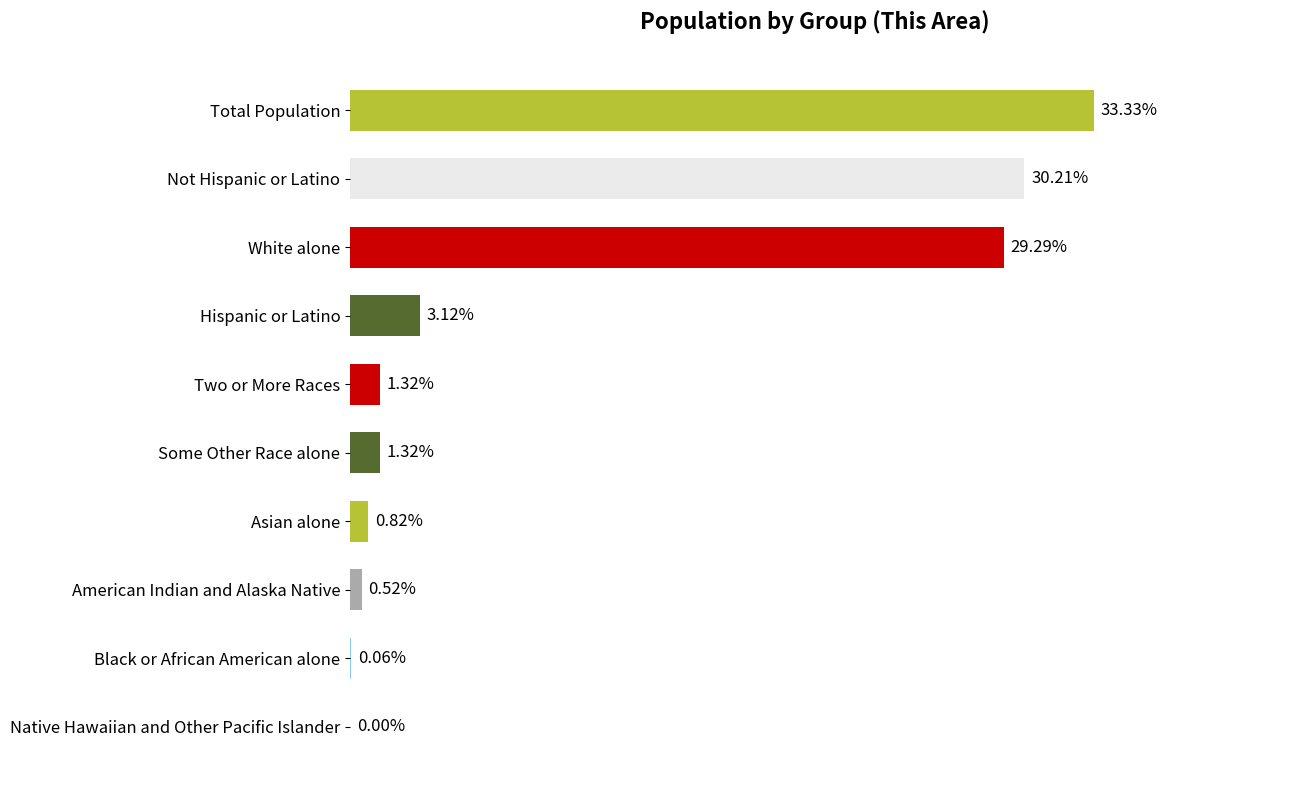

Which has a higher value, Some Other Race alone or Not Hispanic or Latino?

Not Hispanic or Latino